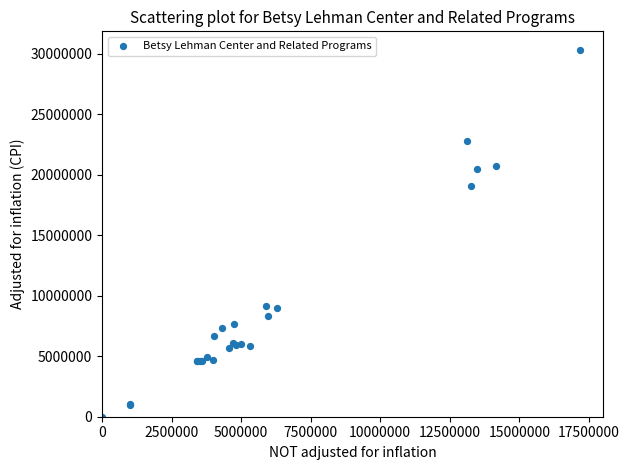

What Y value in the scatter plot is closest to 15166661?

19091795